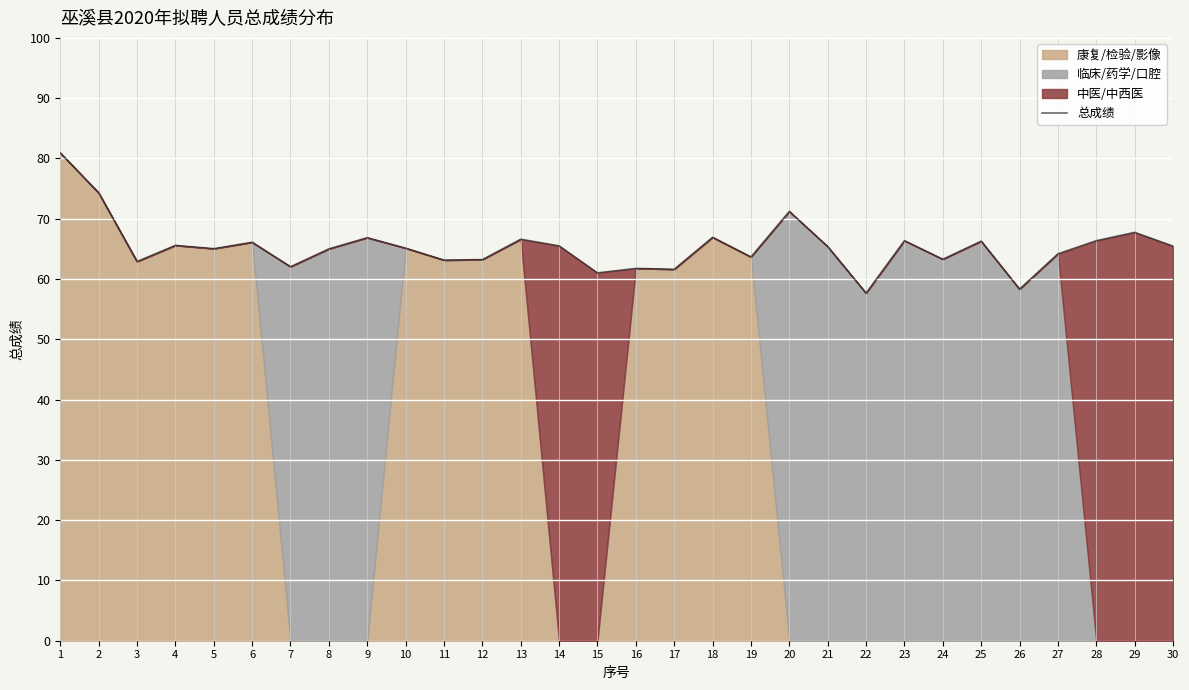

How many values are below 65?

12